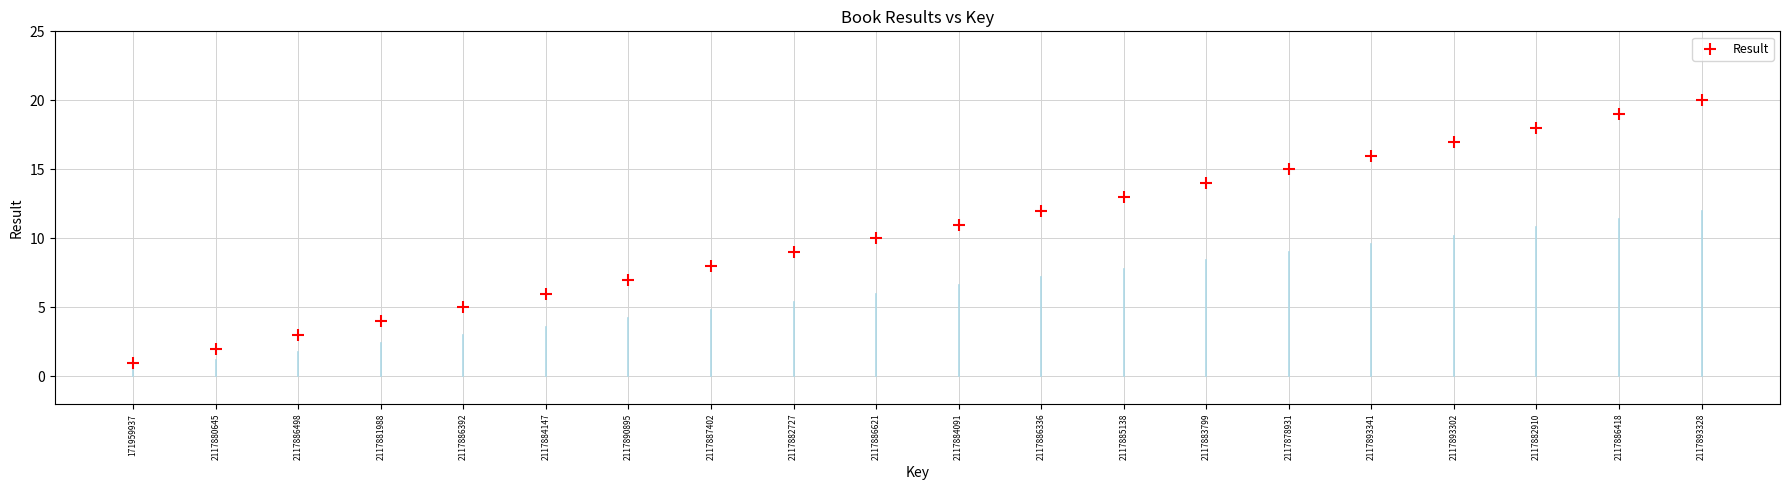

What is the range of Y values (max minus min)?

19